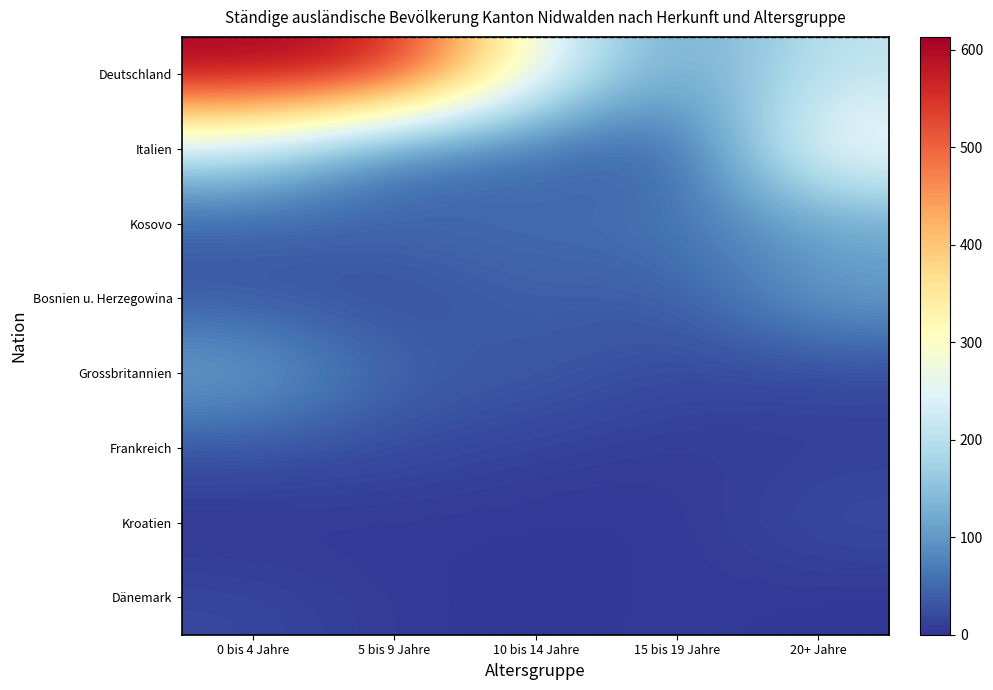

What is the total value across all series at 20+ Jahre?

771